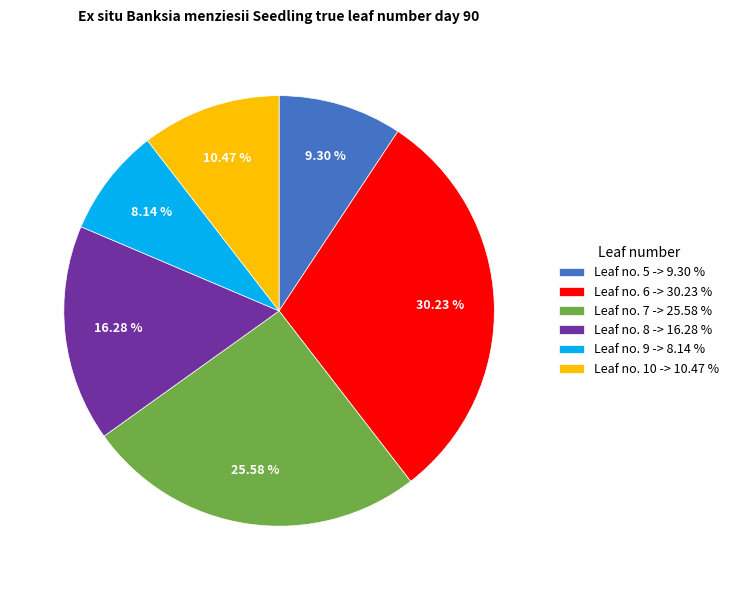

Is Leaf no. 6 -> 30.23 % the majority of the pie?

No